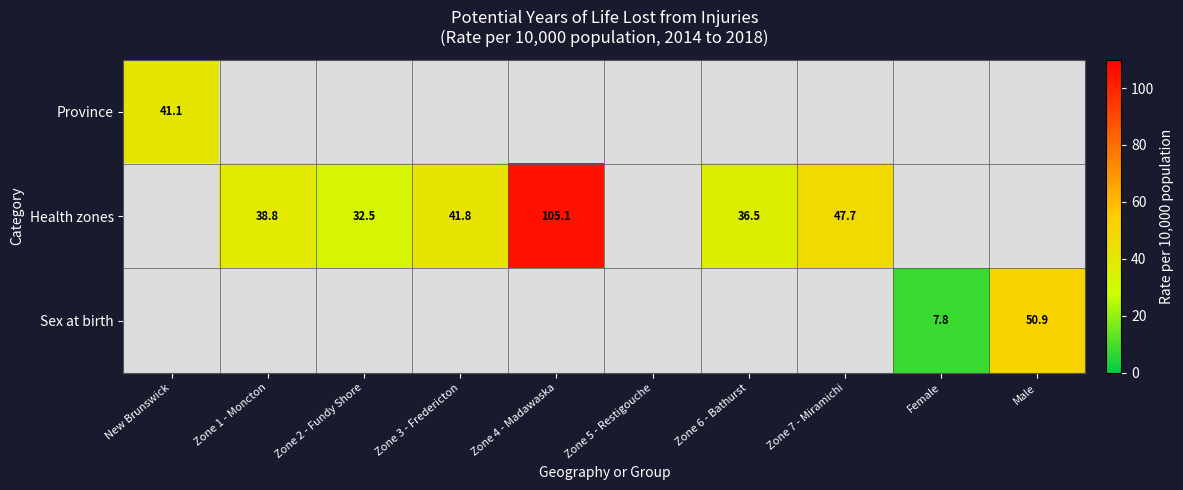

Is it true that Health zones equals 157.4 at Zone 4 - Madawaska?

False